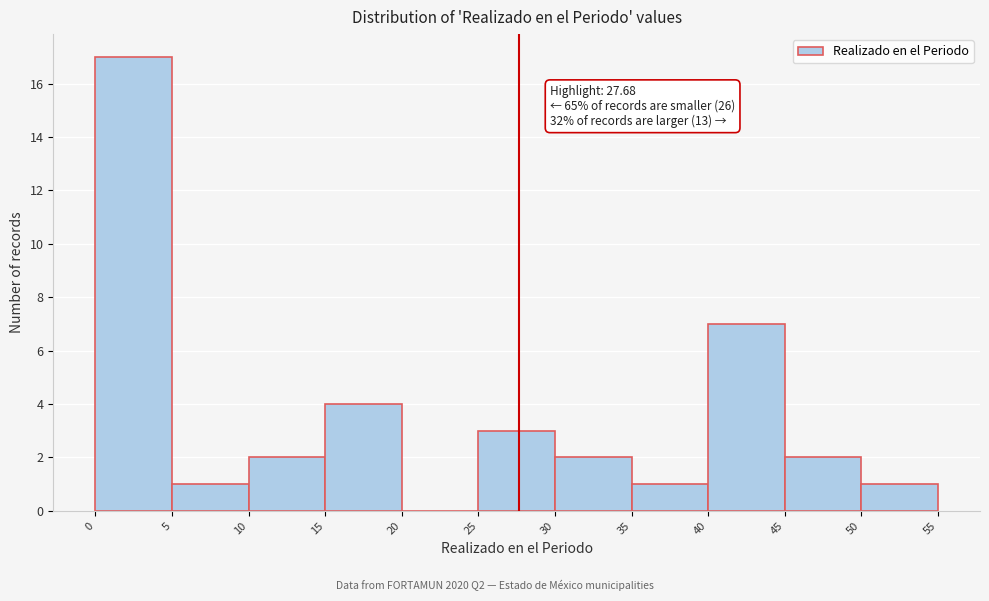

Which range on the x-axis has the tallest bar?

0 to 5